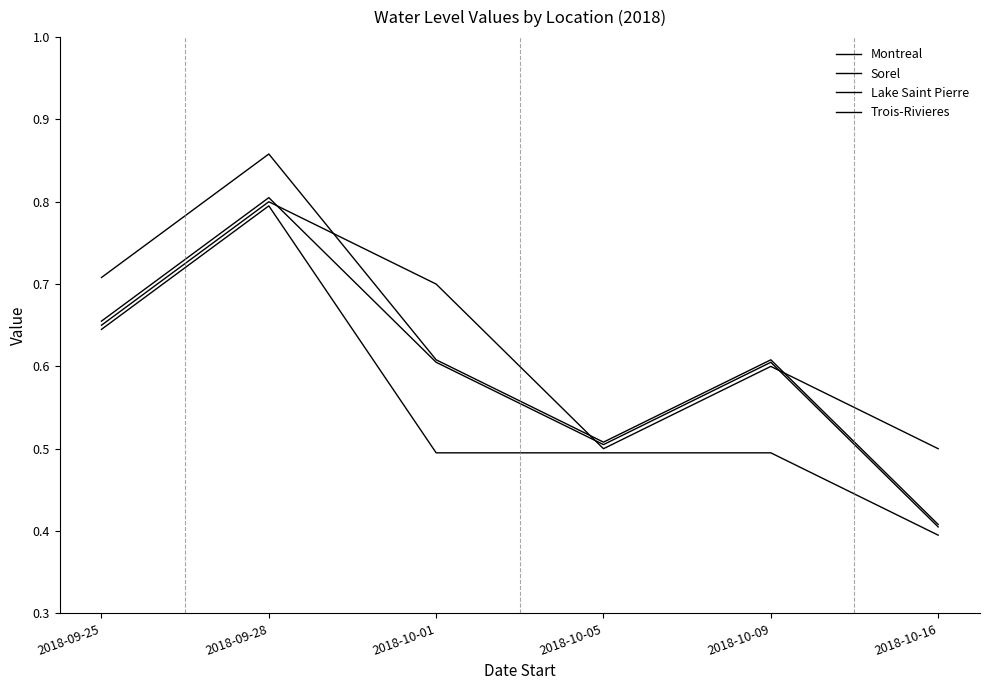

True or false: Sorel and Lake Saint Pierre cross at least once.

False